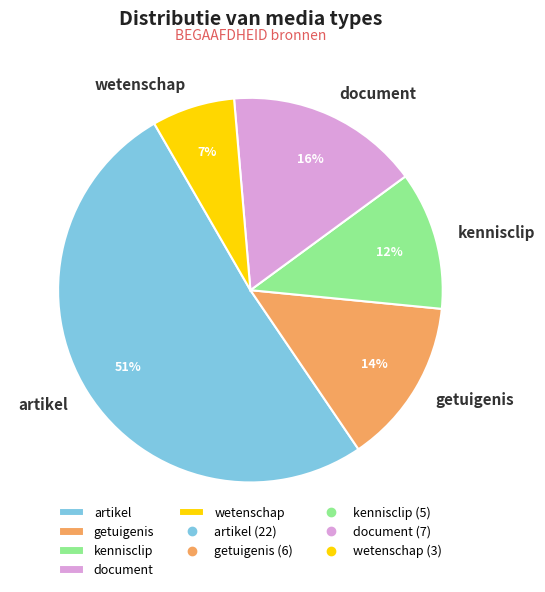

Combined, do getuigenis and document account for over 50%?

No